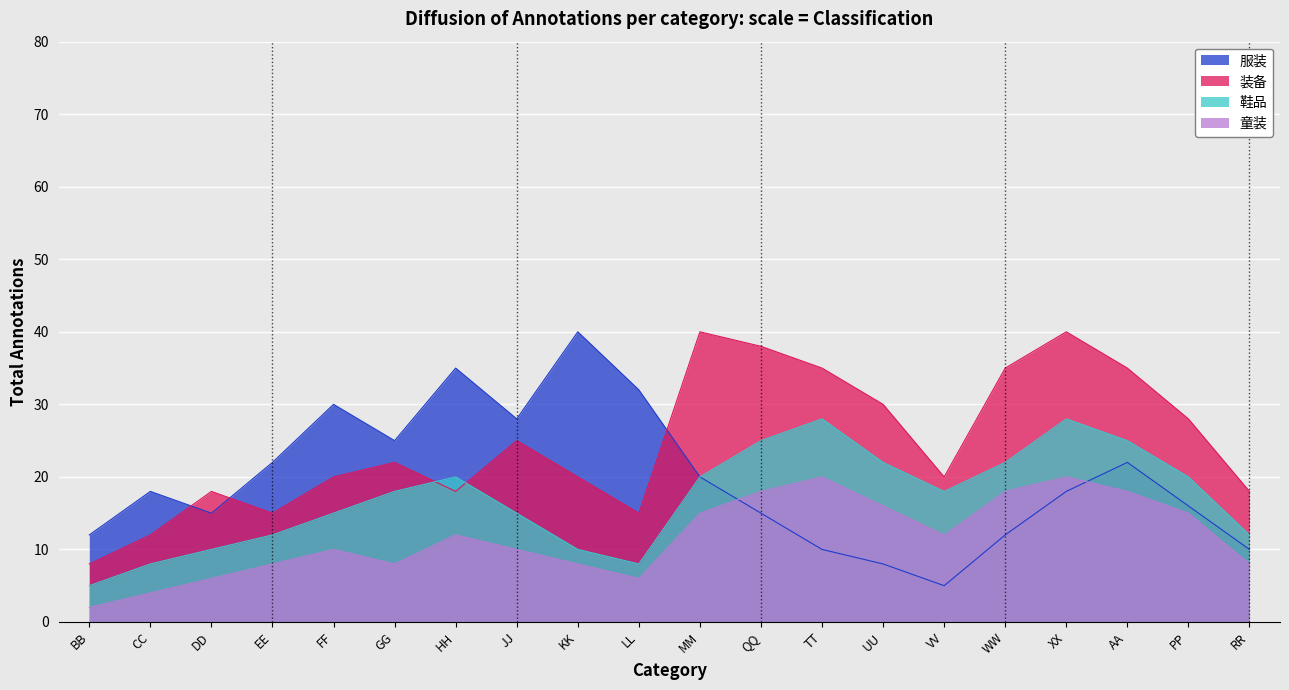

At which category is the sum across all series the highest?

XX